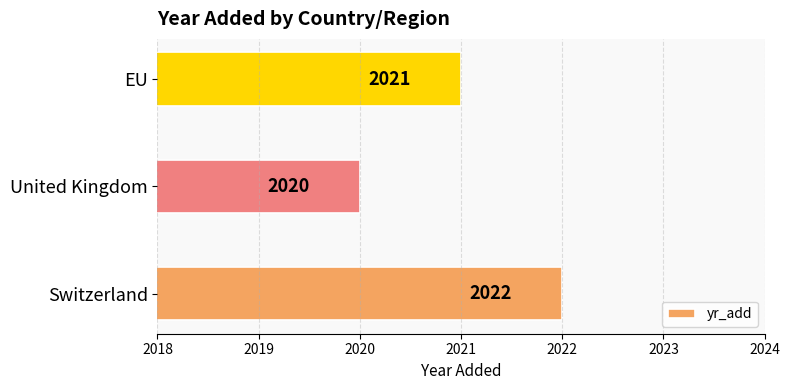

What is the sum of the values at EU and United Kingdom?

4041